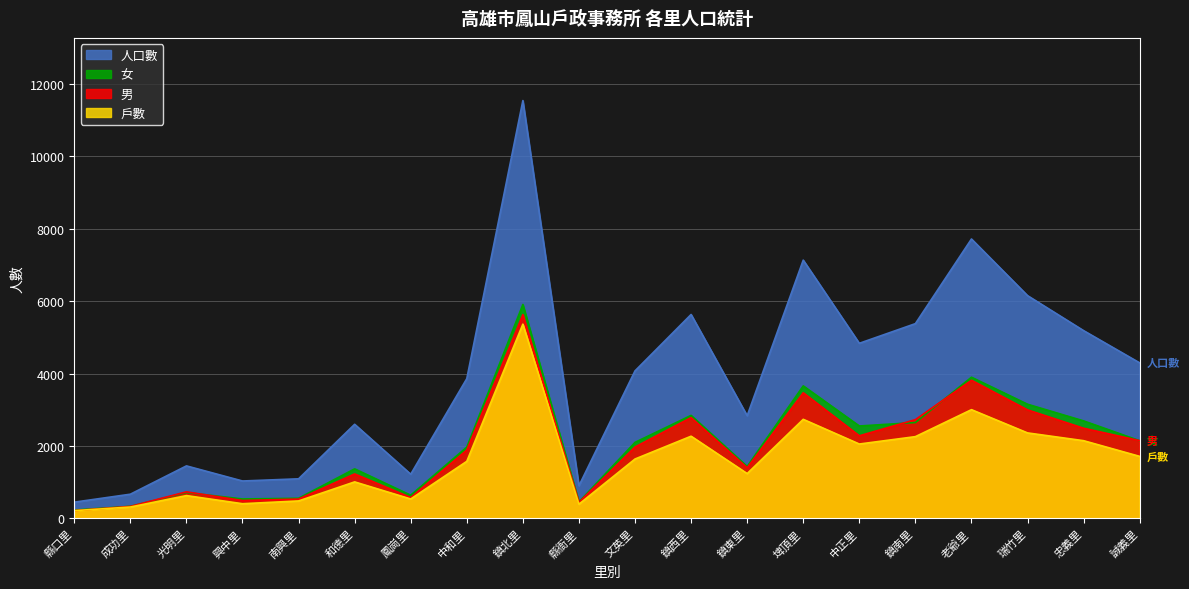

At which category is the sum across all series the highest?

鎮北里